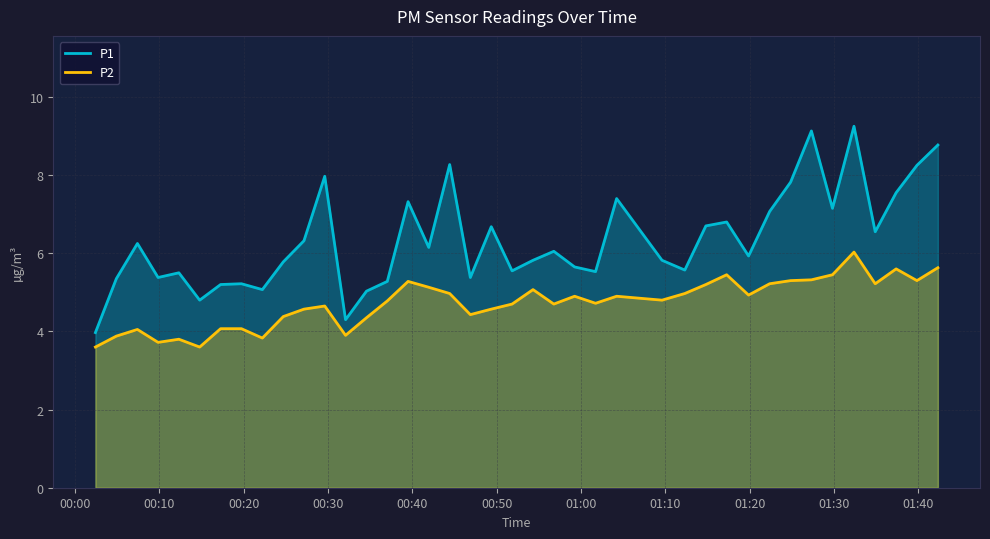

Which series has the largest total across all categories?

P1